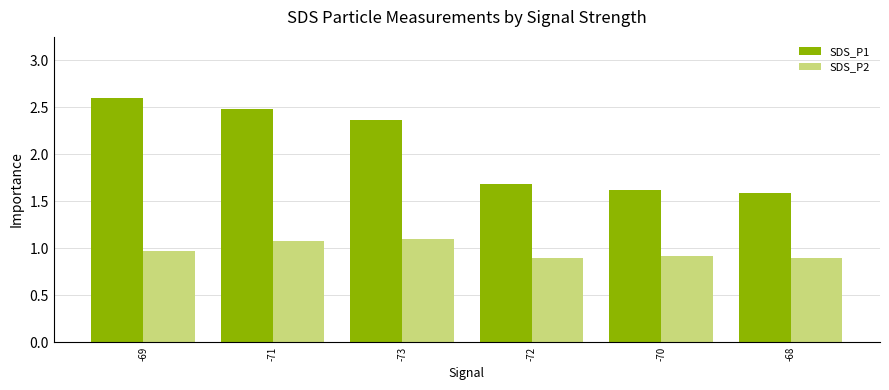

What is the sum of the SDS_P1 values at -71 and -69?

5.1